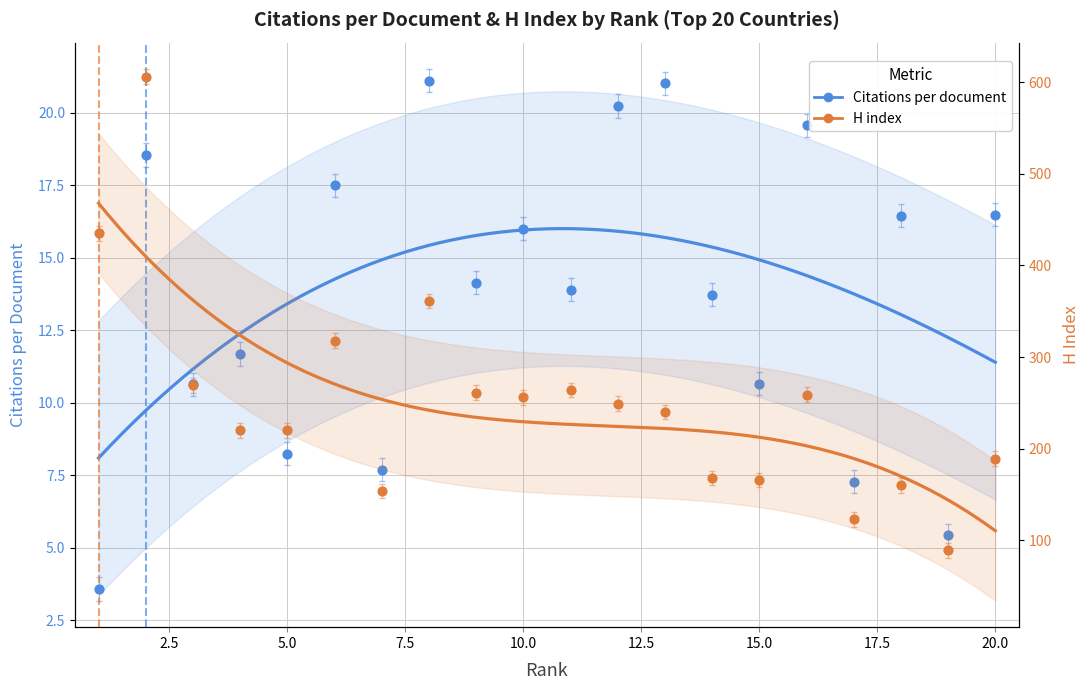

Which series has the largest total across all categories?

H index